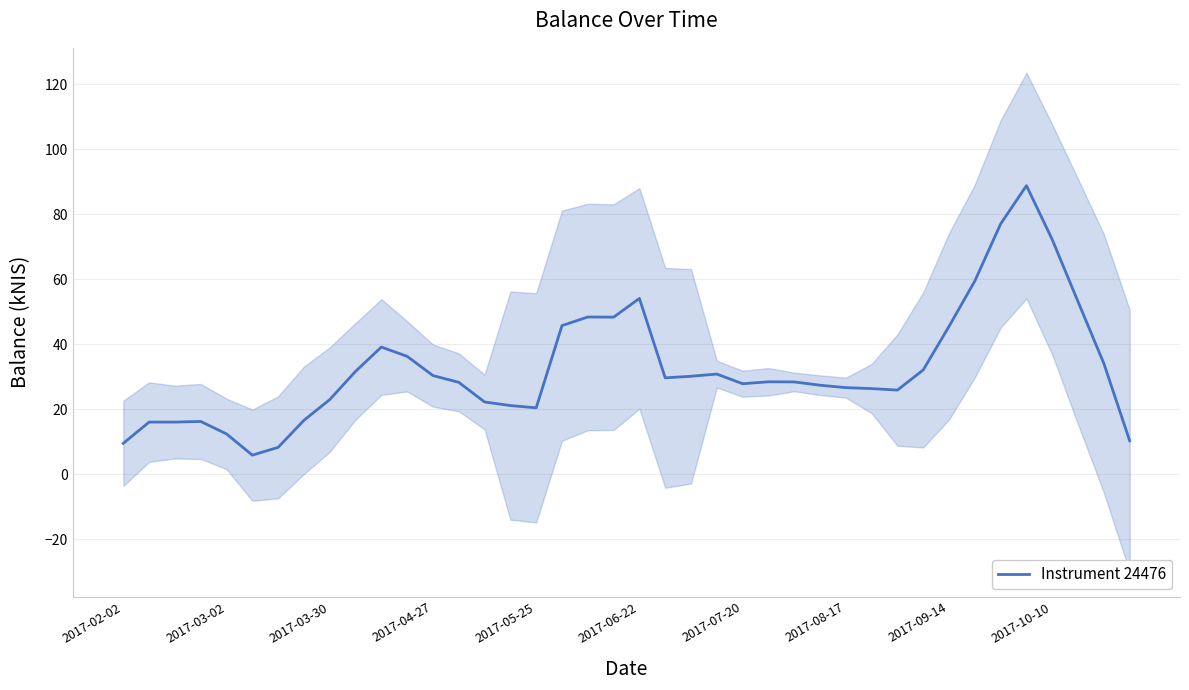

How many data points does each series have?

40